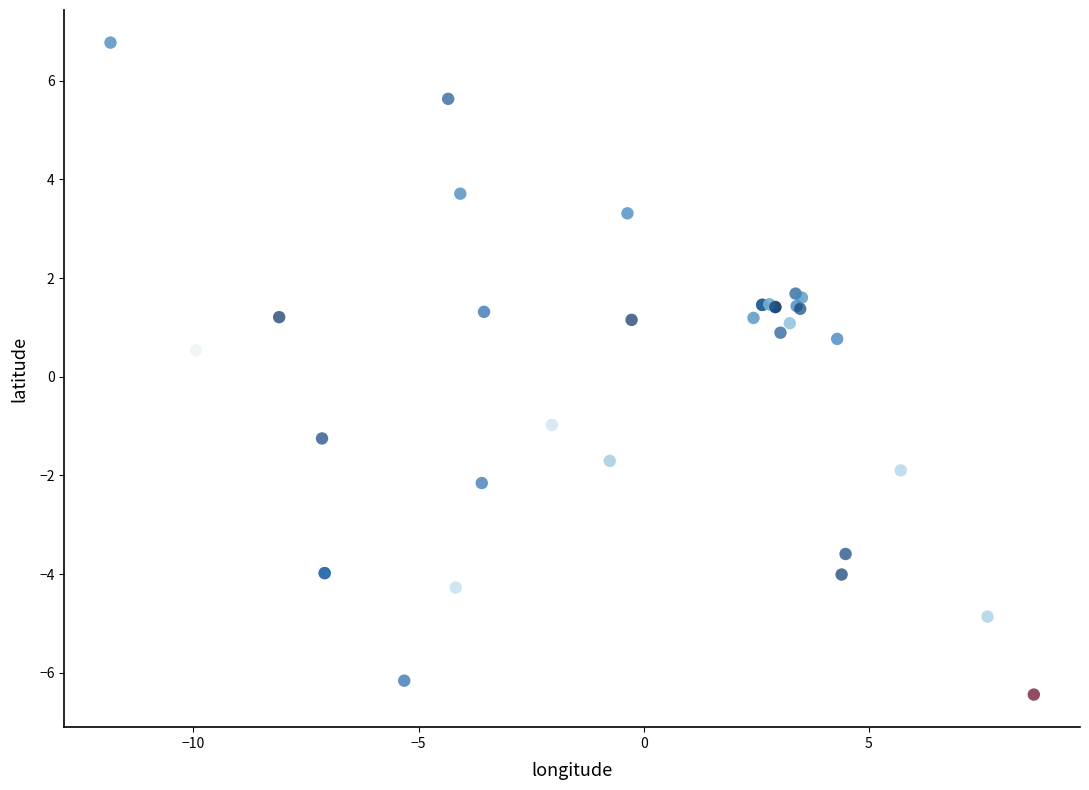

What Y value in the scatter plot is closest to 0?

0.5